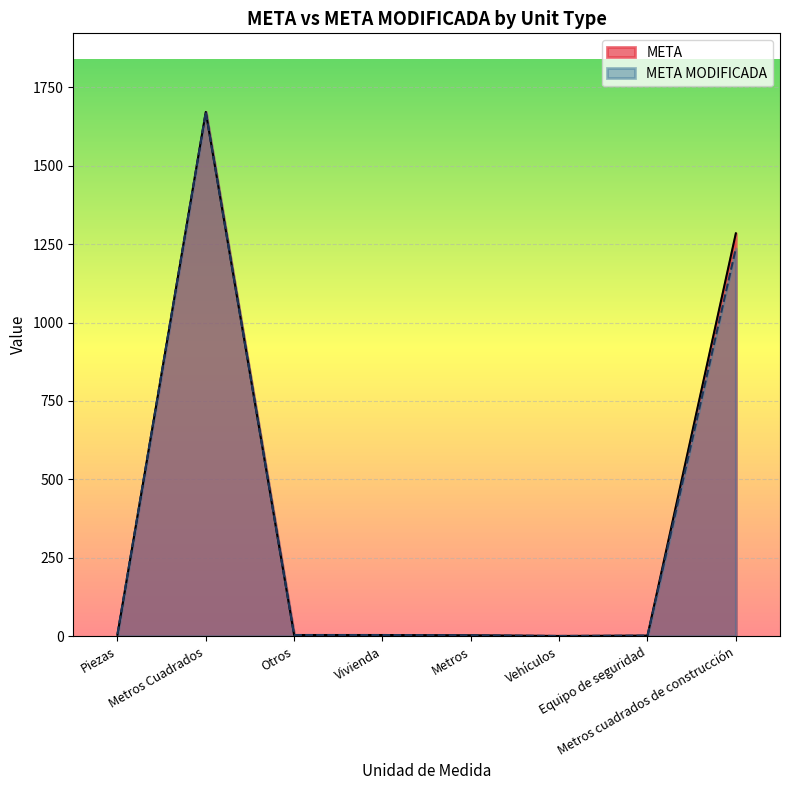

True or false: META MODIFICADA and META intersect in this chart.

False